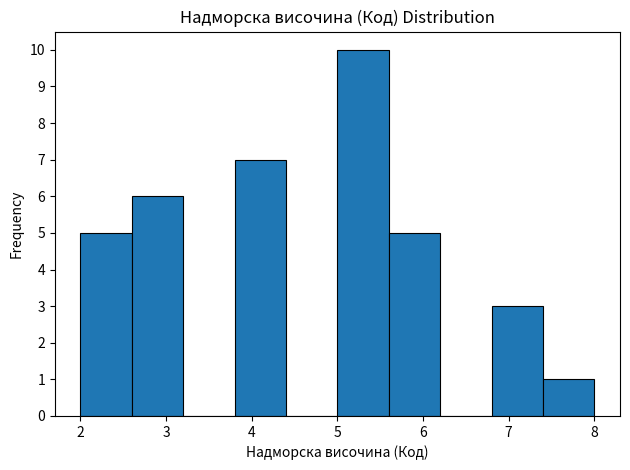

What is the height of the bar covering 2.0 to 2.6 on the x-axis? The values are not printed on the chart, so give them approximately, as read against the axis.

5